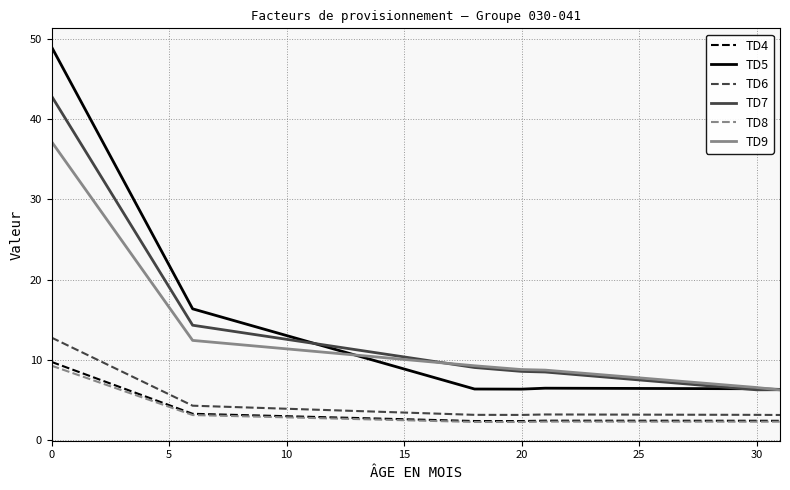

True or false: TD5 and TD8 cross at least once.

False